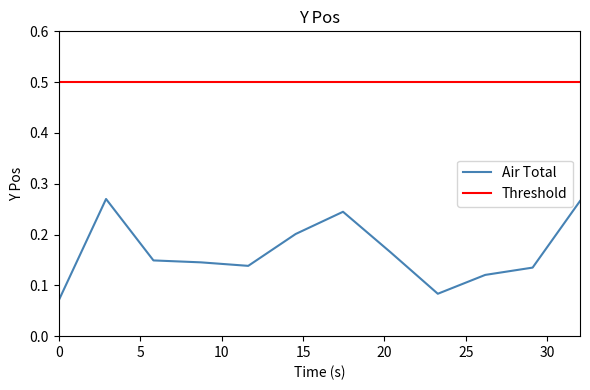

True or false: Threshold and Air Total cross at least once.

False